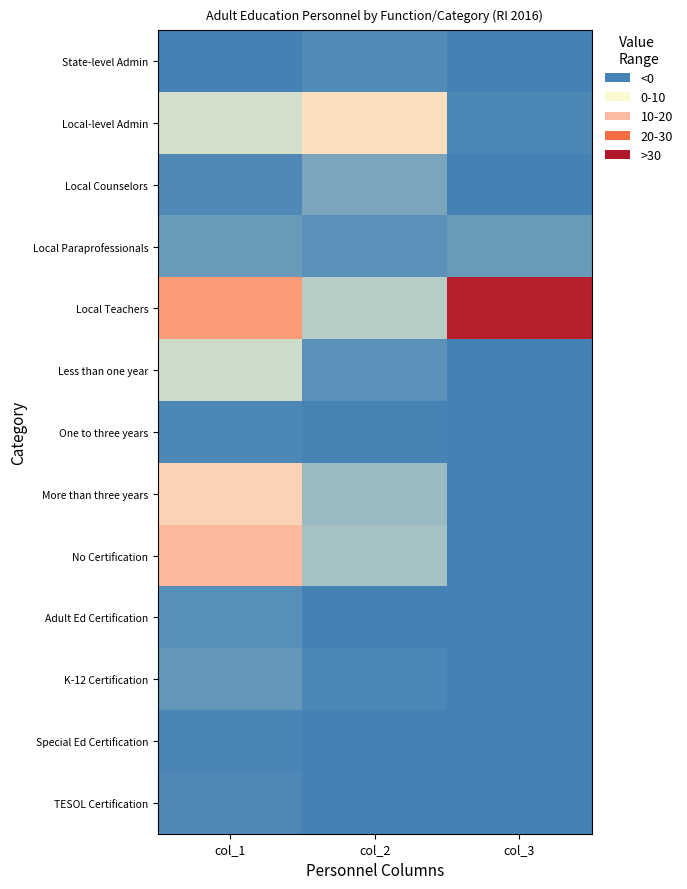

At how many categories does at least one series exceed 311?

1